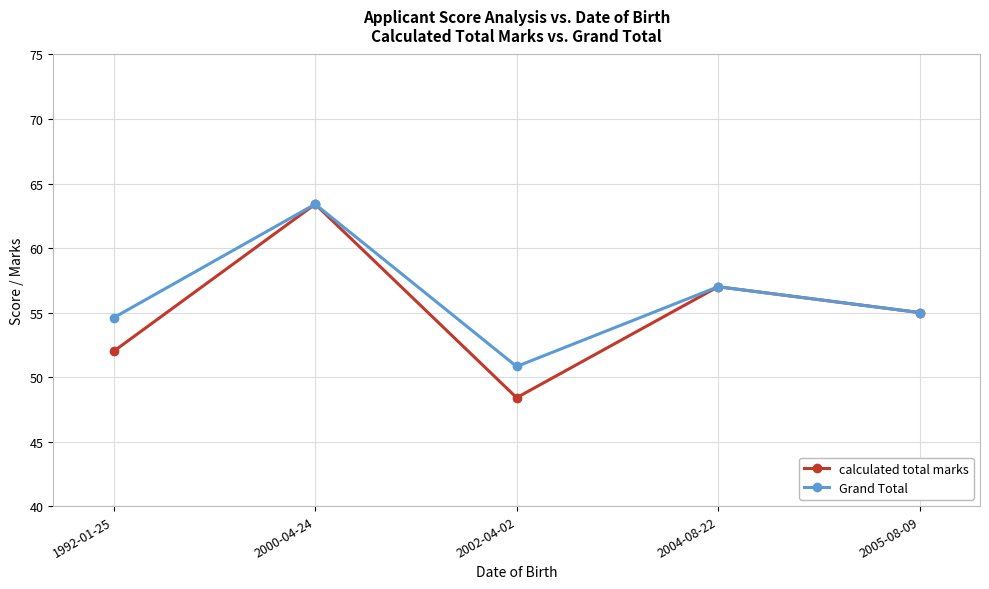

The calculated total marks series shows 97.2 at 2005-08-09. True or false?

False